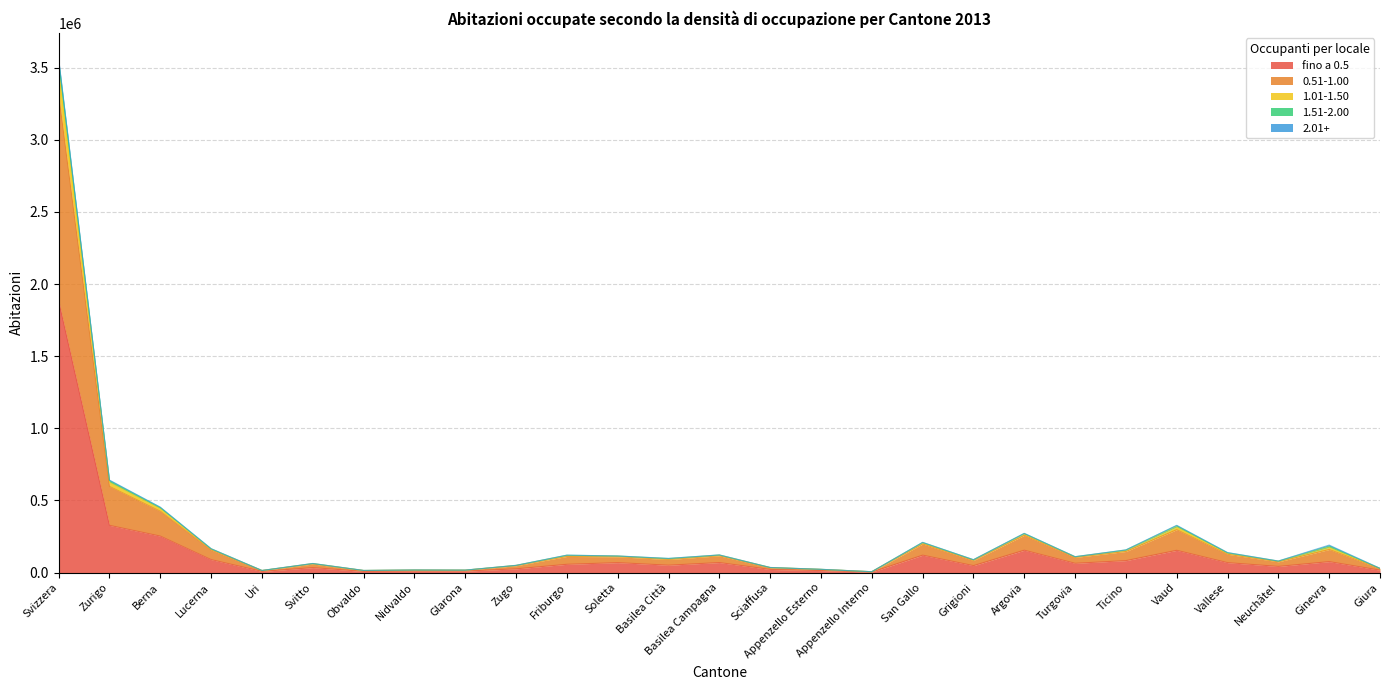

True or false: 0.51-1.00 and fino a 0.5 cross at least once.

False